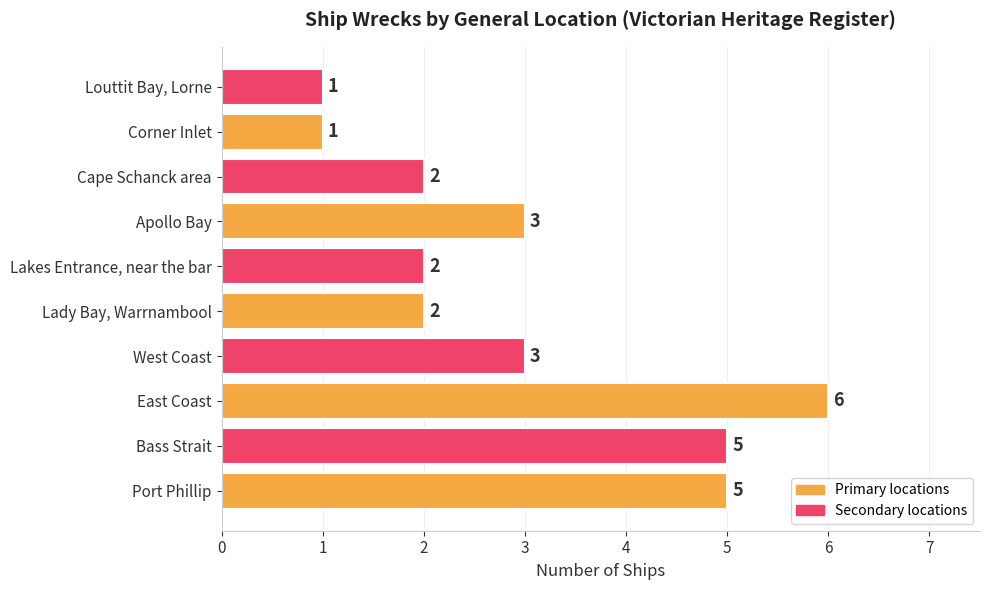

Count the values in the range 2 to 5.

7